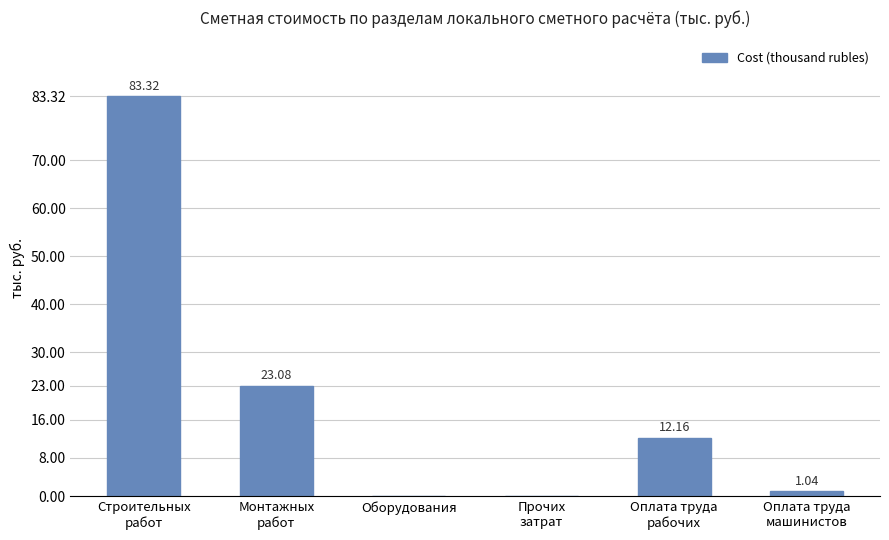

What is the sum of all values?

119.6